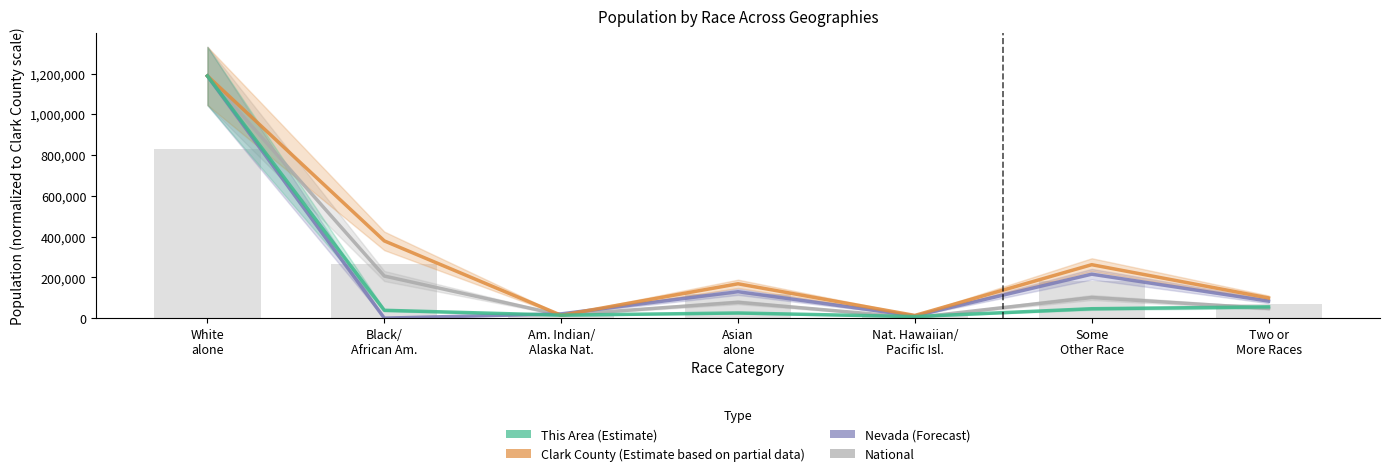

Reading left to right, list all the values displayed in this chart.

National: 1188112.0	206896.5	15583.9	77988.8	2870.0	101549.4	47880.3
Nevada: 1188112.0	416.3	21320.6	129961.1	11218.9	215980.9	83837.4
Clark County: 1188112.0	379218.0	14422.0	168831.0	13628.0	262506.0	99391.0
This Area: 1188112.0	38863.5	14947.5	25624.3	8114.4	46550.8	55519.3